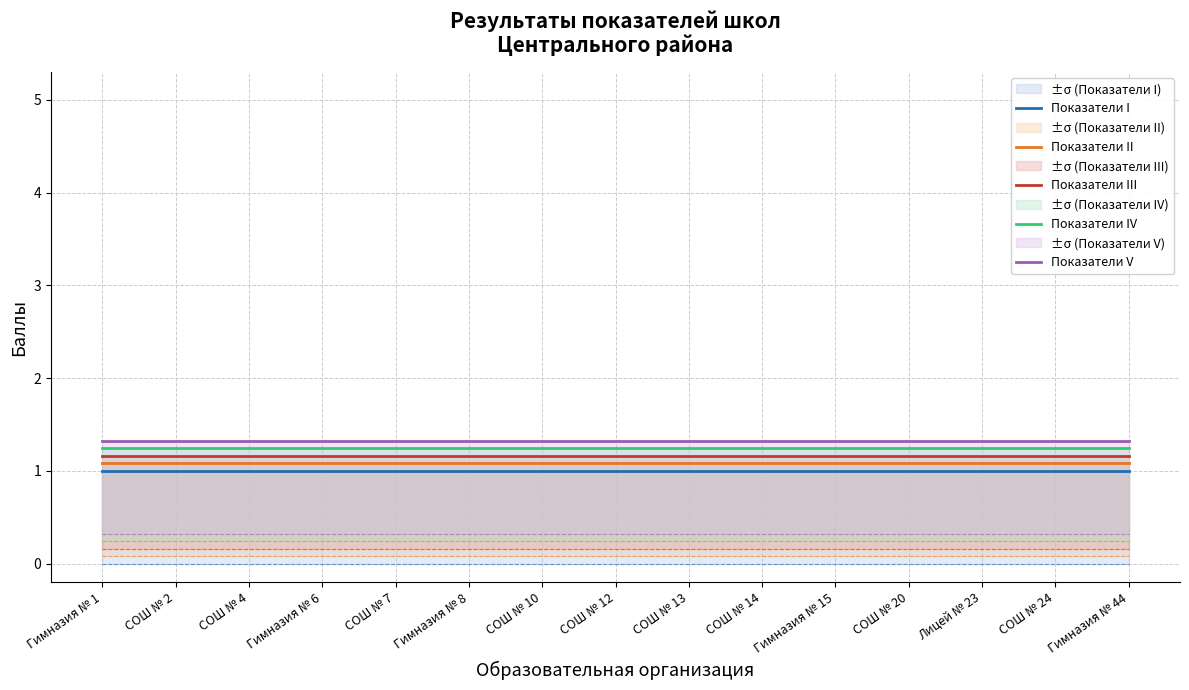

Which series has the largest total across all categories?

Показатели V